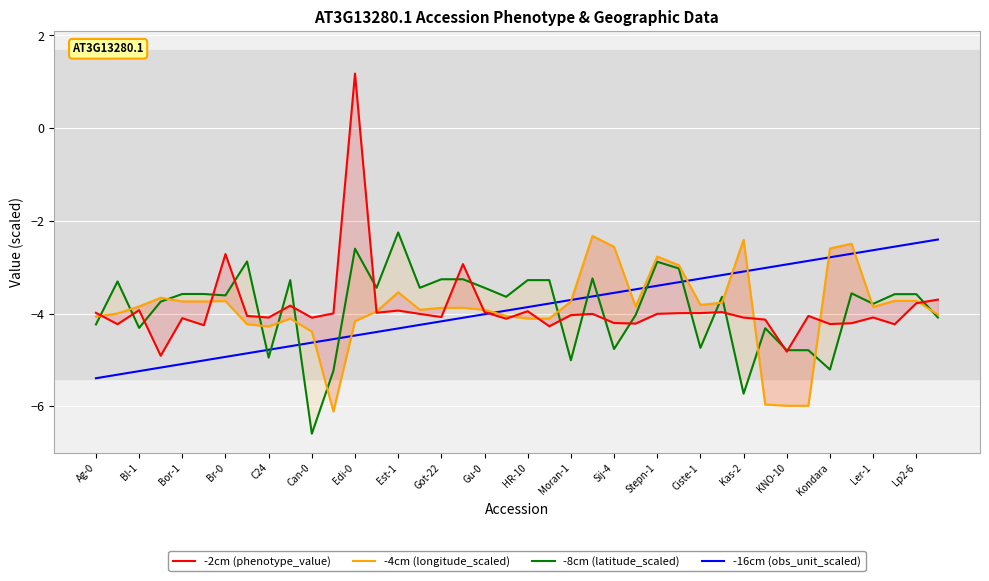

True or false: -16cm (obs_unit_scaled) has a value of -3.0 at Bl-1.

False